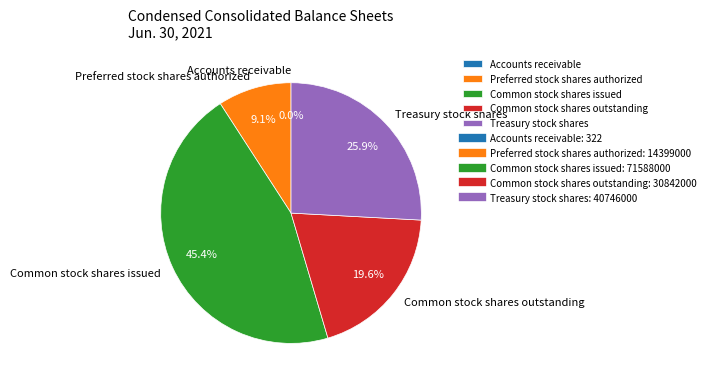

What percentage is NOT represented by Preferred stock shares authorized?

90.9%